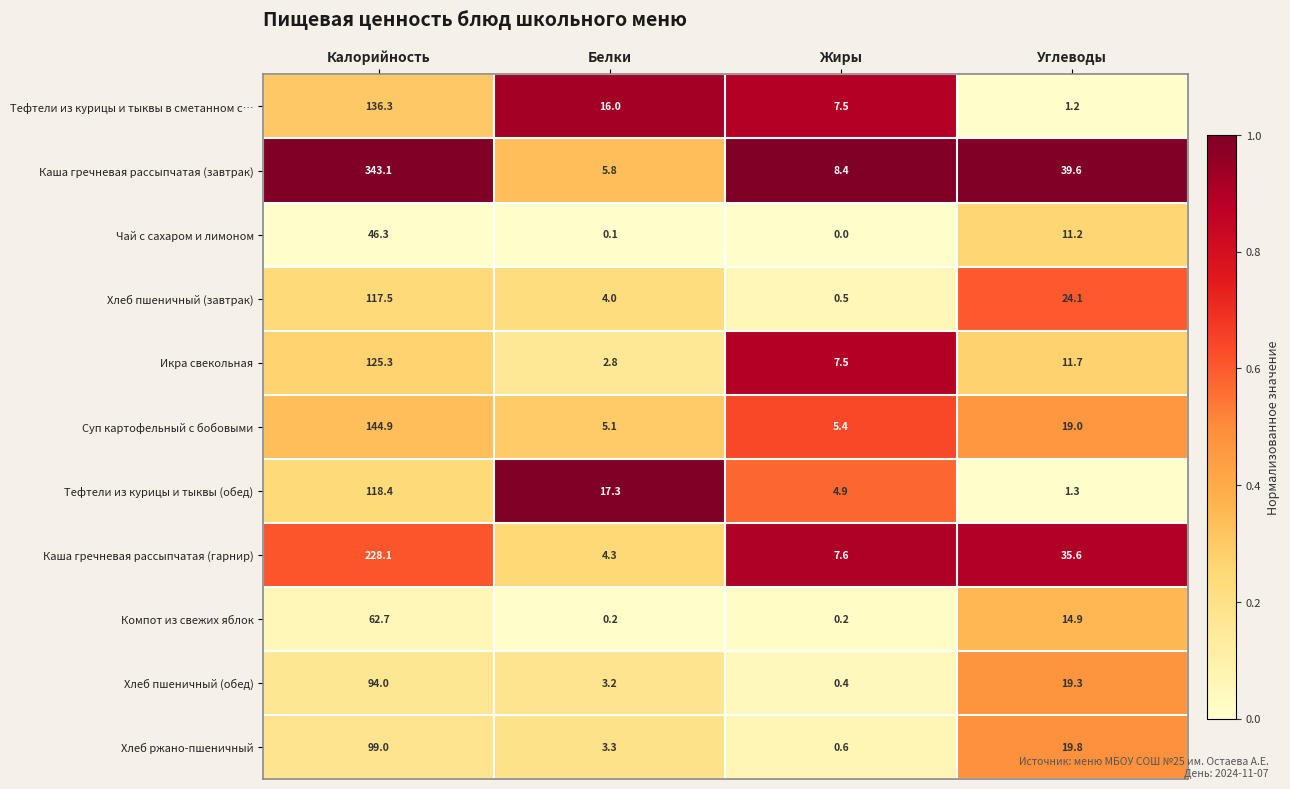

At how many categories does at least one series exceed 0?

4